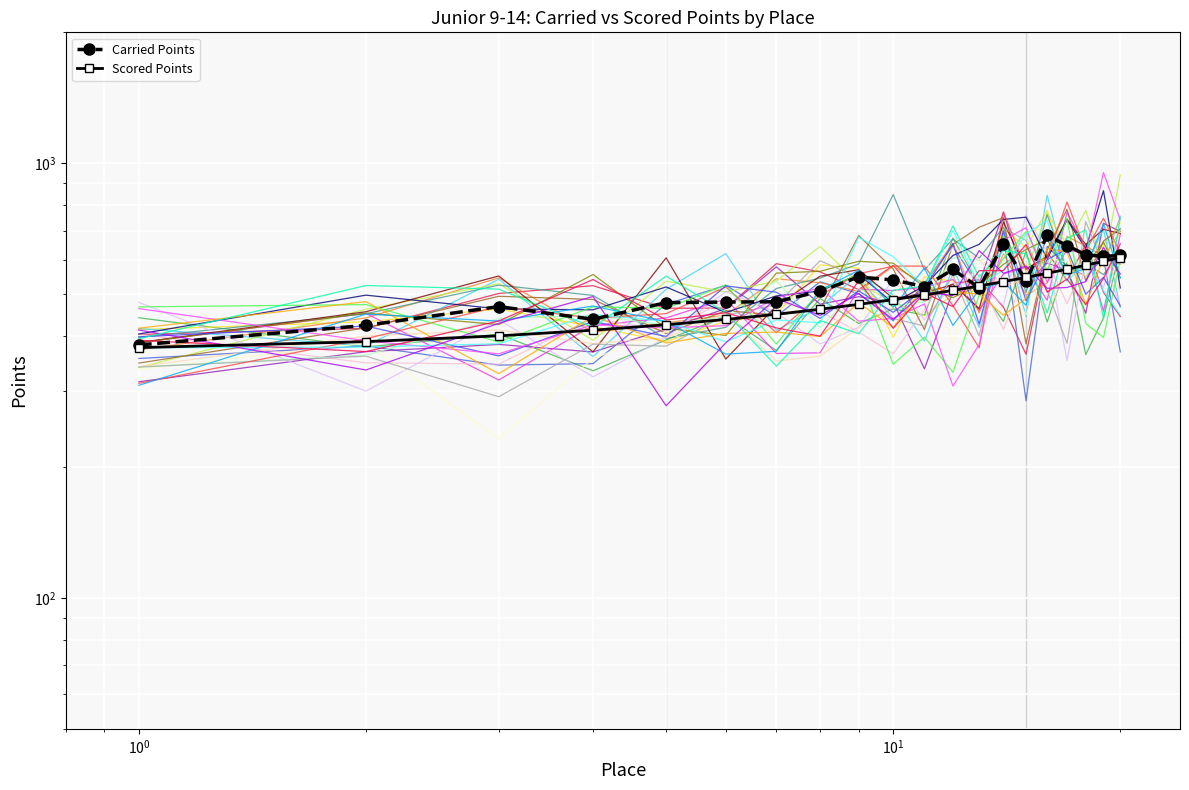

True or false: Scored Points has more than 2 points higher than both neighbors.

False